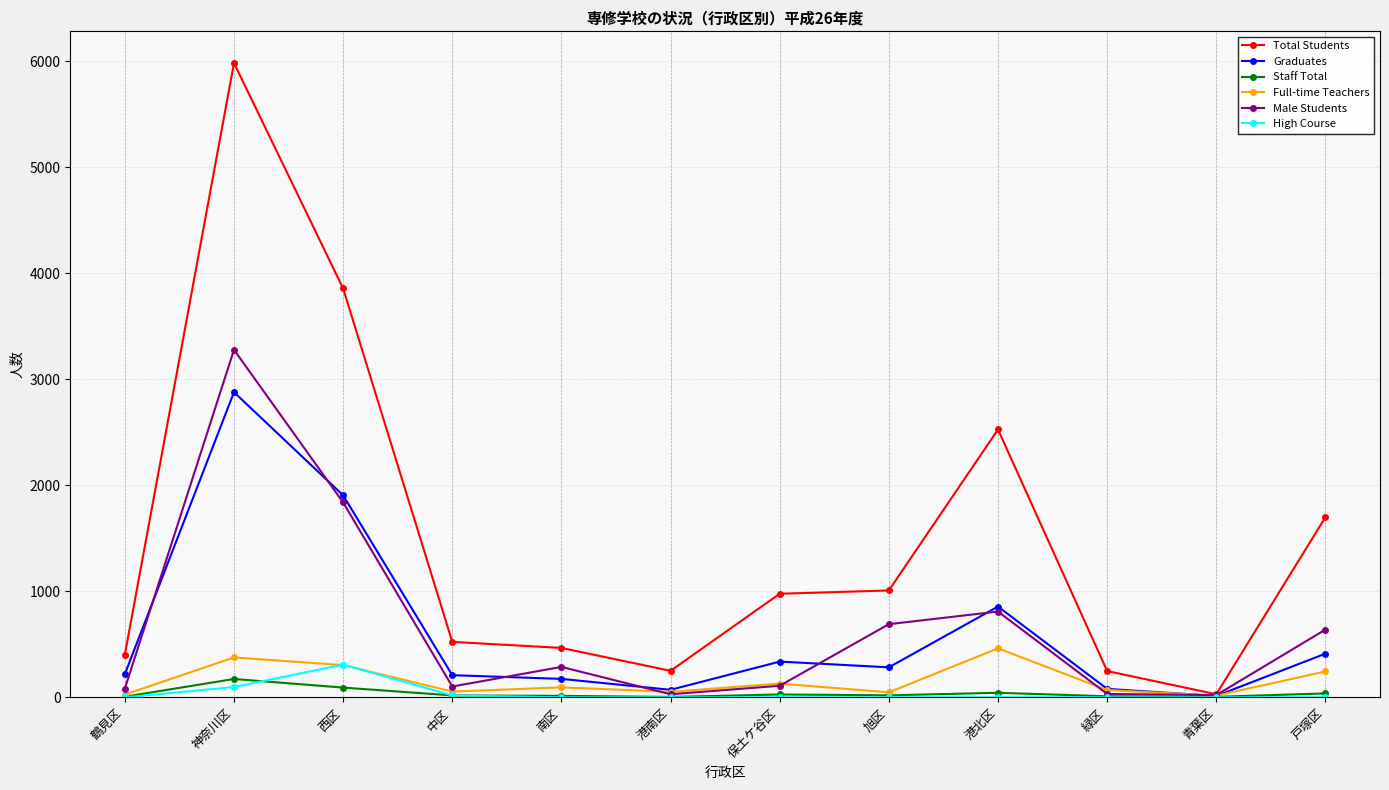

What is the difference between the maximum and second lowest values in the High Course series?

309